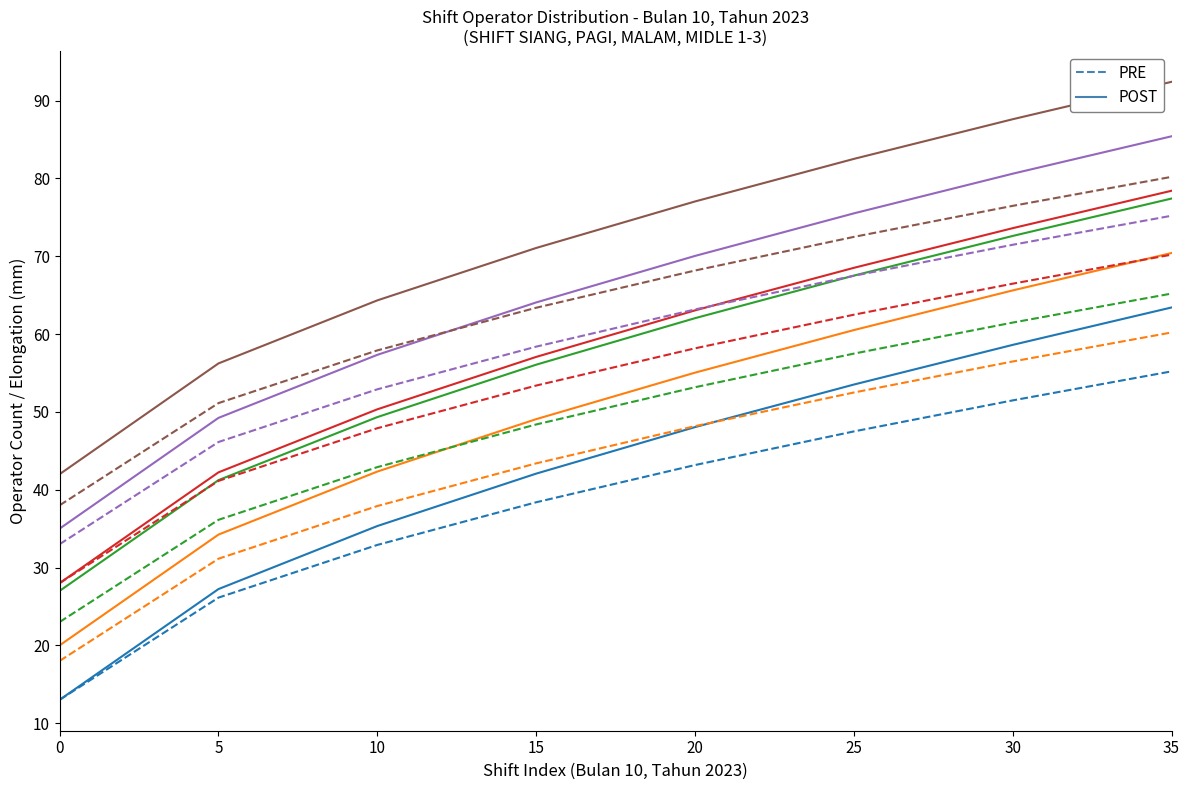

The SHIFT SIANG PRE series shows 38.4 at 15. True or false?

True